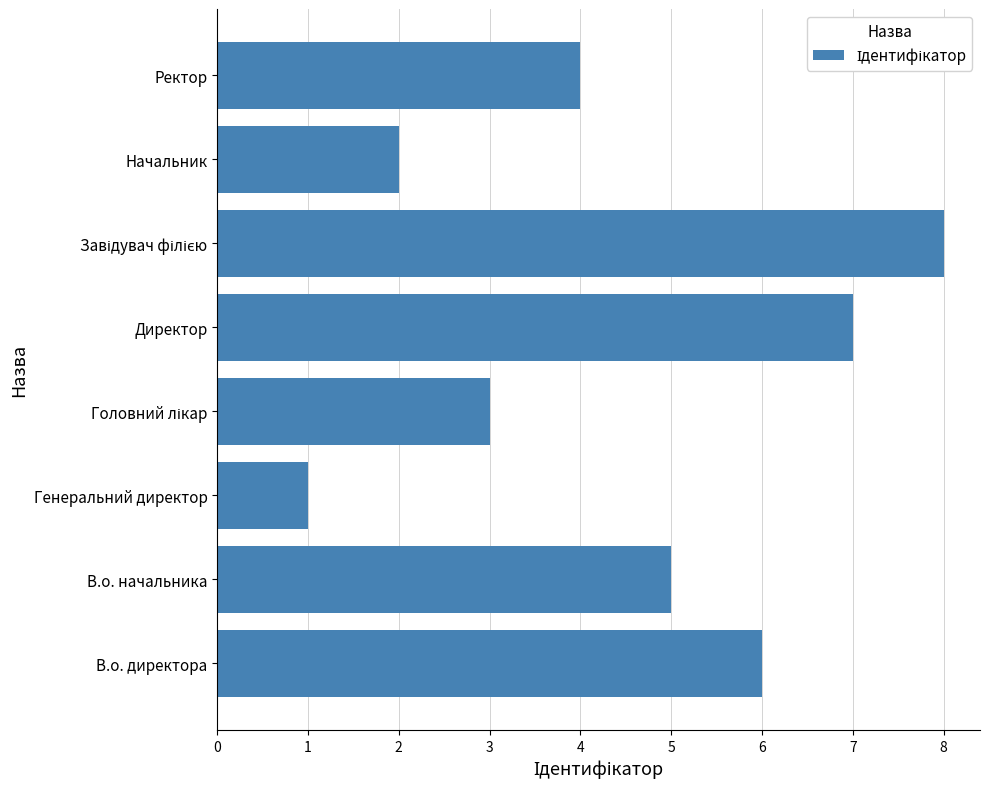

What is the change in value from Директор to Начальник?

-5